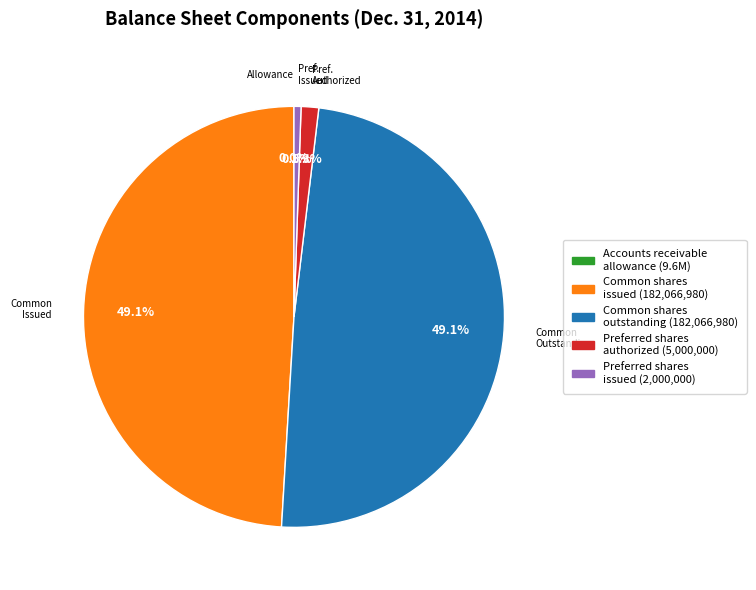

Is there a majority slice in this chart?

No